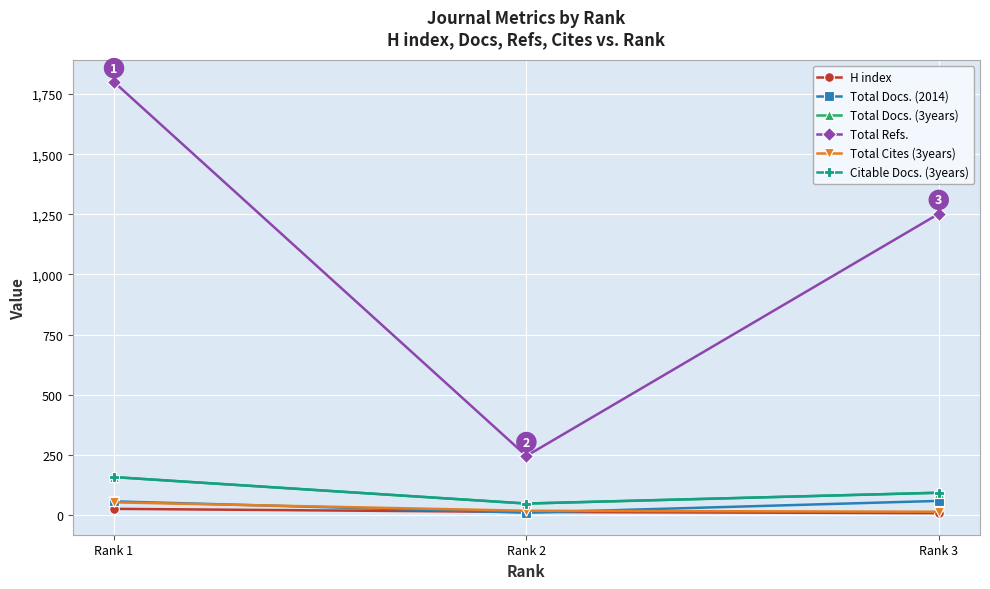

Reading left to right, transcribe all the data shown in this chart.

H index: 25	12	7
Total Docs. (2014): 56	9	58
Total Docs. (3years): 157	47	92
Total Refs.: 1800	245	1252
Total Cites (3years): 52	17	13
Citable Docs. (3years): 157	47	92